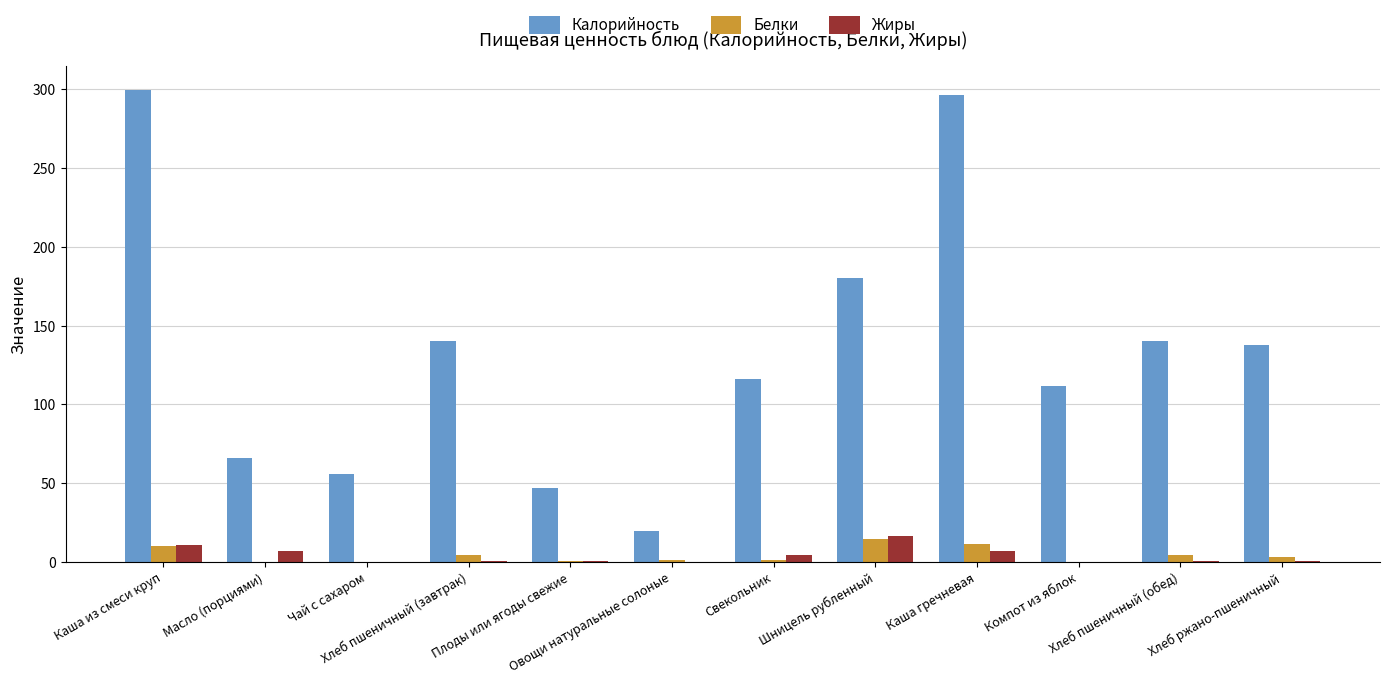

Which series has the widest spread of values?

Калорийность